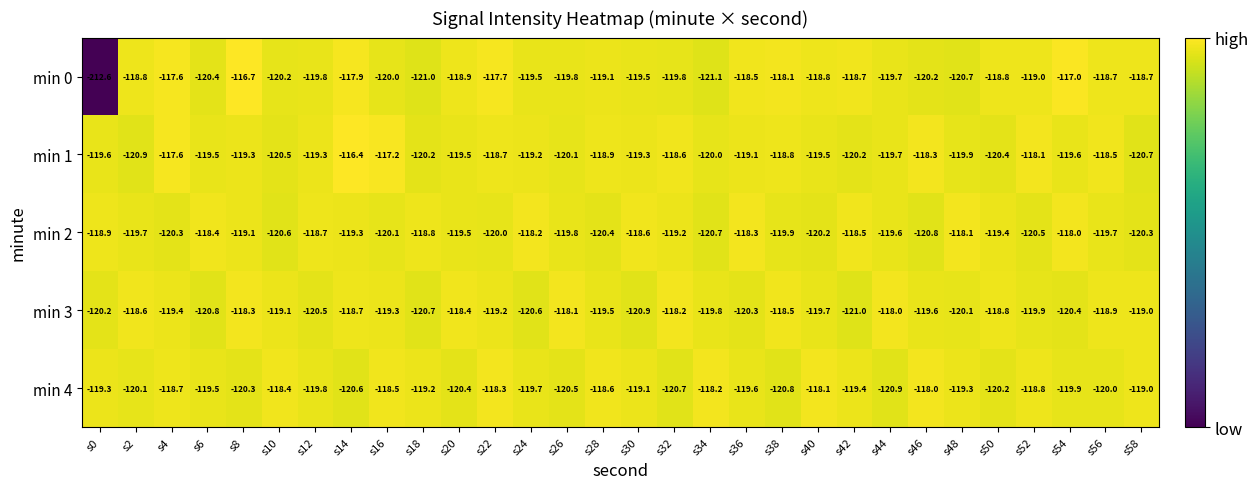

How many data points does each series have?

30